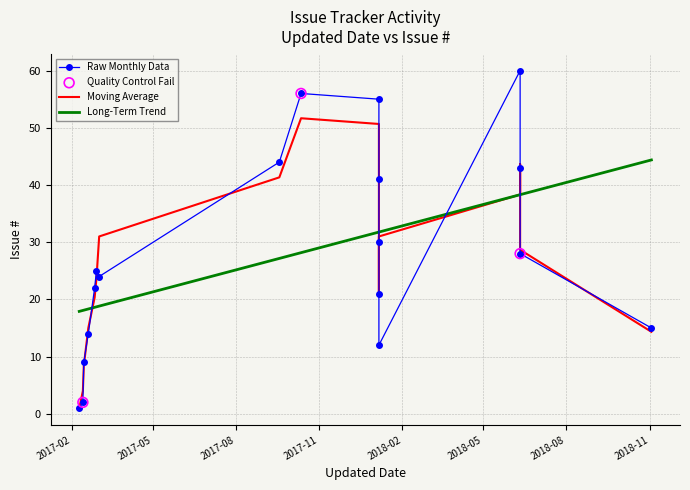

Which has a higher value, 8 or 9?

9